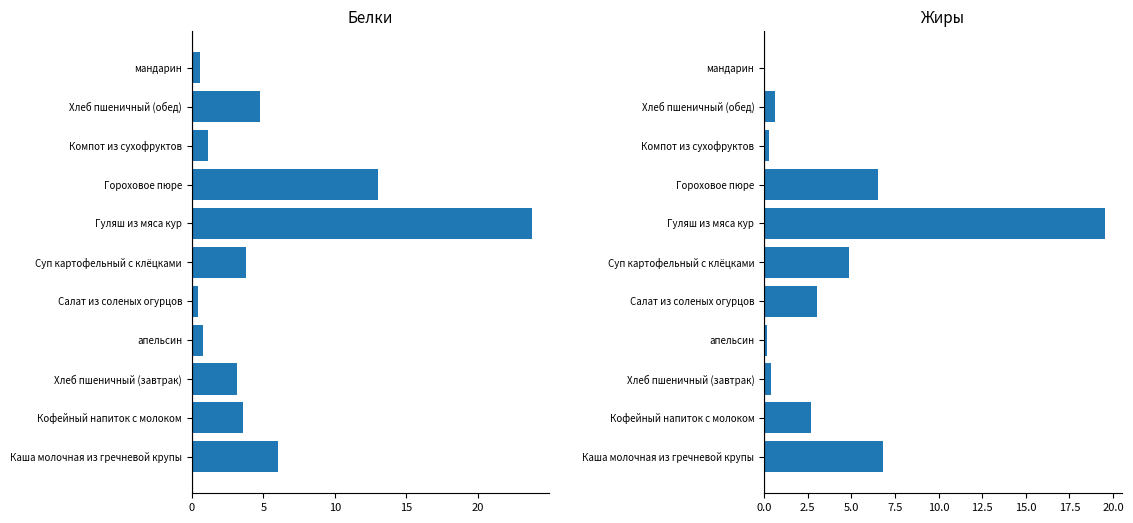

Rank the series by their maximum value, from lowest to highest.

Жиры, Белки